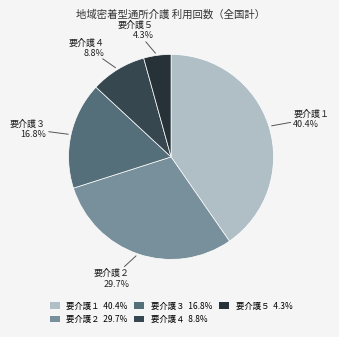

To the nearest percent, what percentage of the pie is 要介護４?

9%